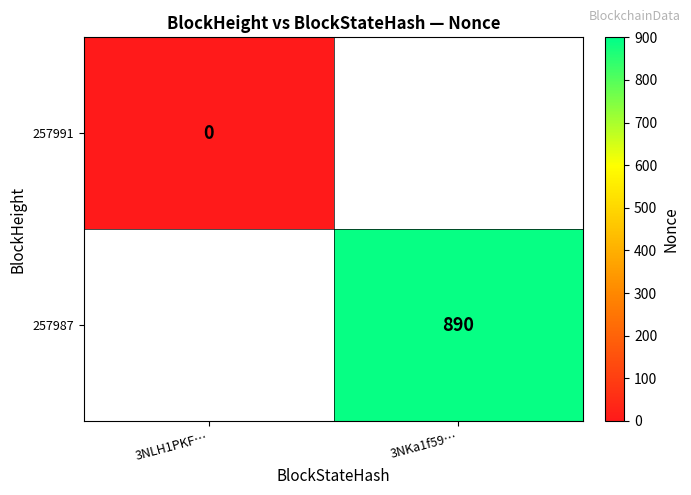

True or false: 257987 has a value of 890 at 3NKa1f59….

True